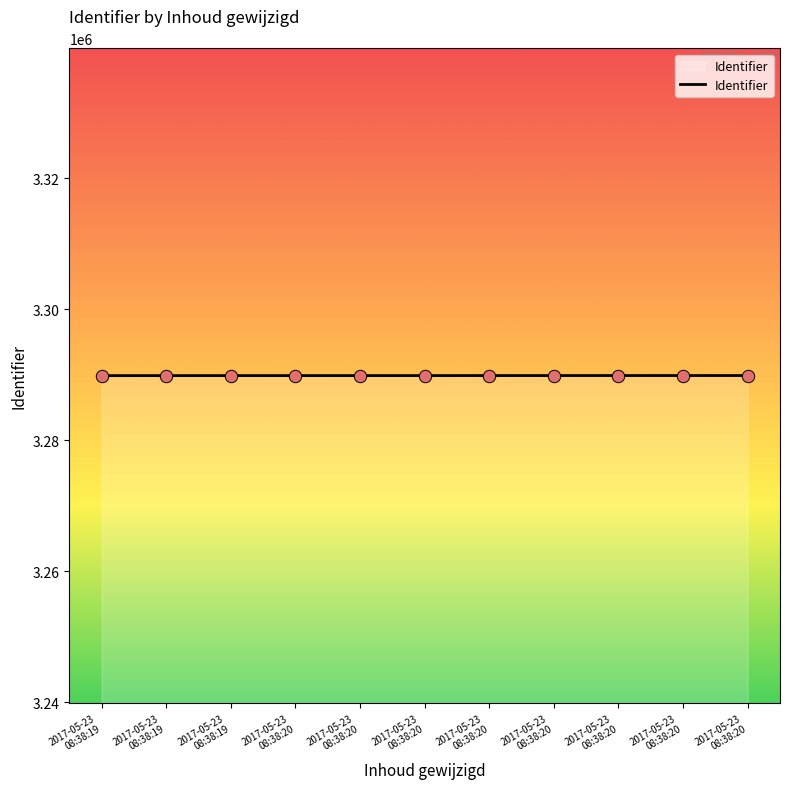

Approximately how many times larger is the value at 2017-05-23
08:38:20 compared to 2017-05-23
08:38:20?

1.0